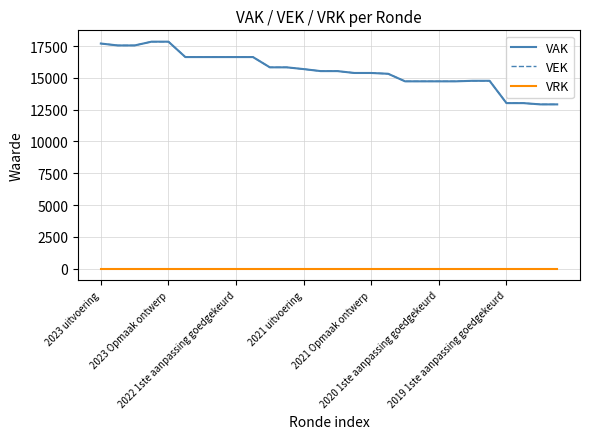

True or false: VEK and VAK intersect in this chart.

False